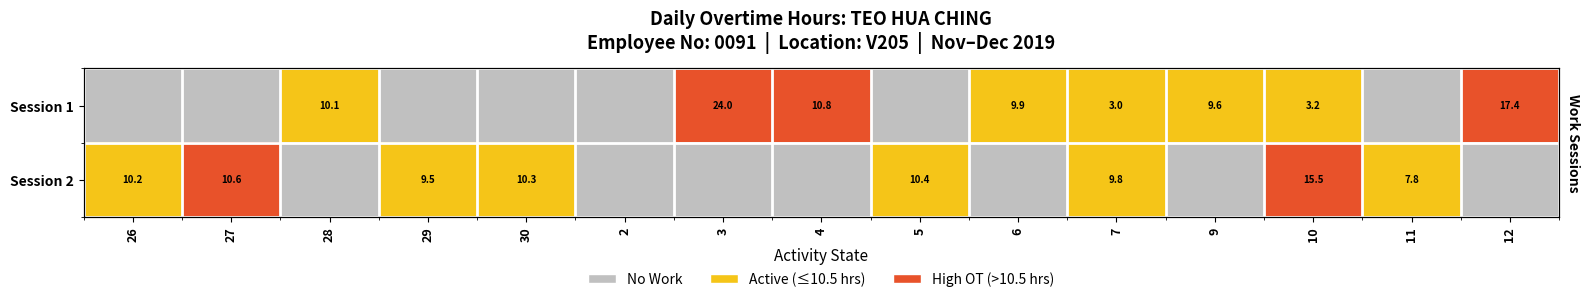

Rank the series at 12 from lowest to highest value.

Session 2, Session 1